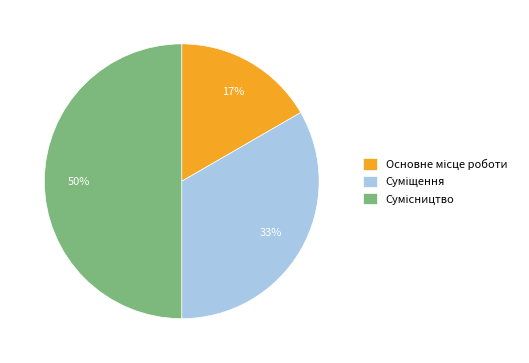

To the nearest percent, what is the average slice percentage?

33%